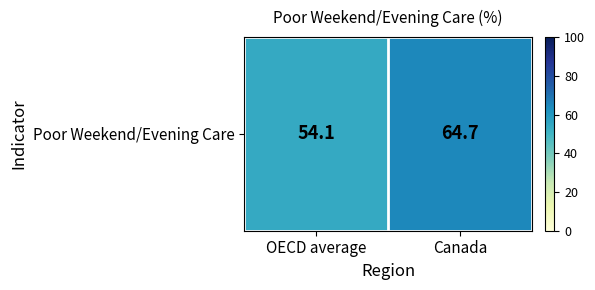

Which label corresponds to the largest value in the chart?

Canada